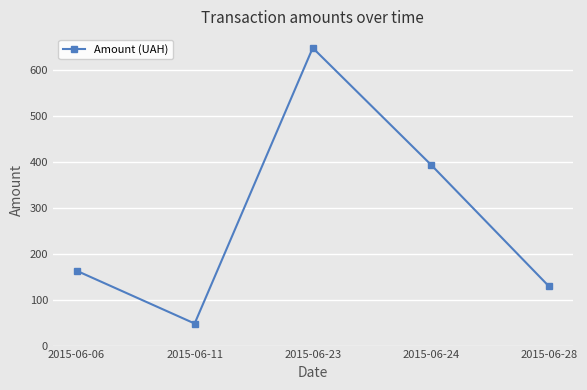

What is the value of the 5th point from the left?

129